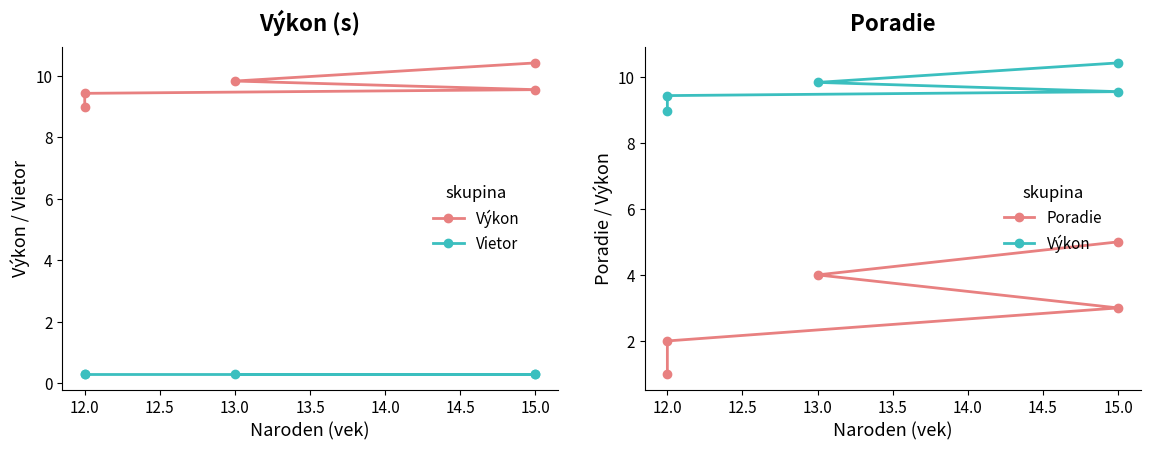

True or false: Výkon has more than 0 points higher than both neighbors.

False